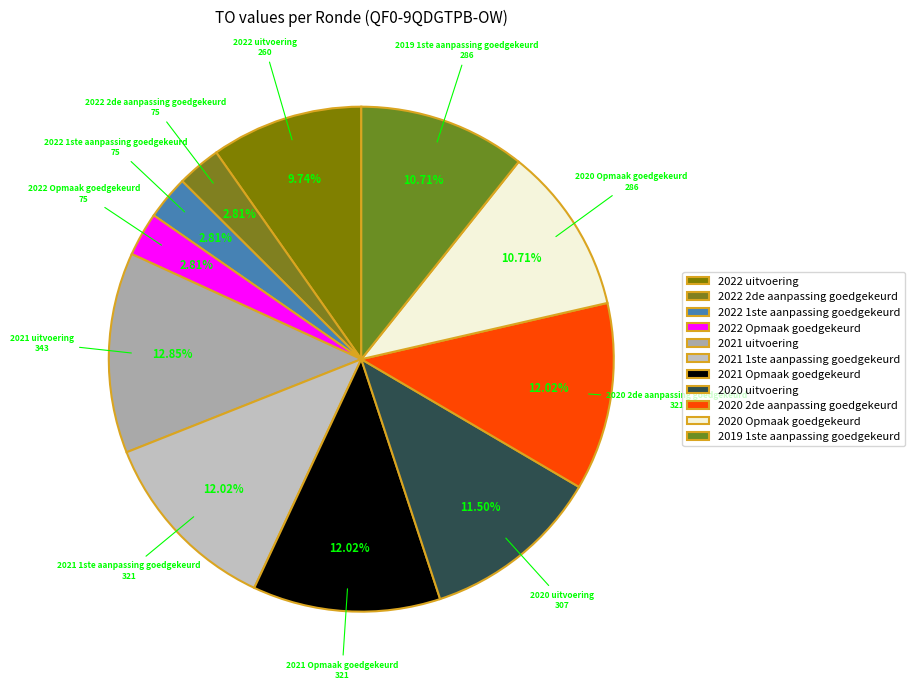

What percentage is the 2020 Opmaak goedgekeurd slice, to the nearest percent?

11%